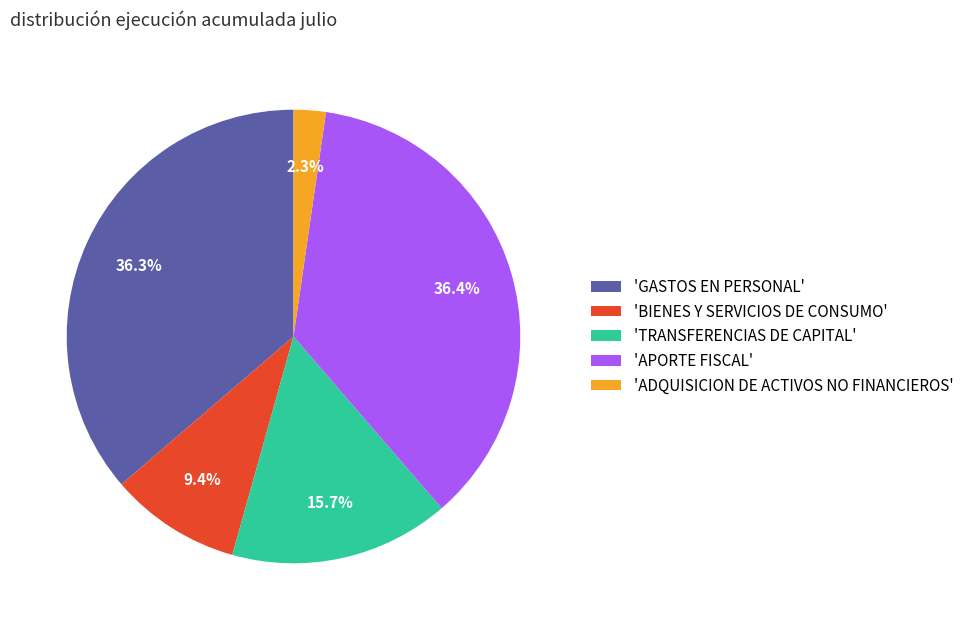

How many slices are in this pie chart?

5